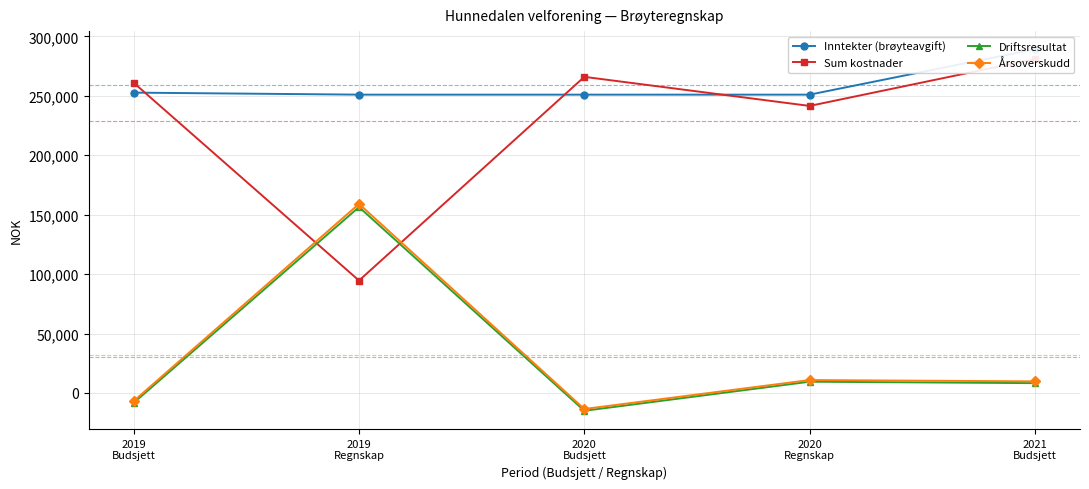

At which category does Driftsresultat reach its first local valley?

2020
Budsjett